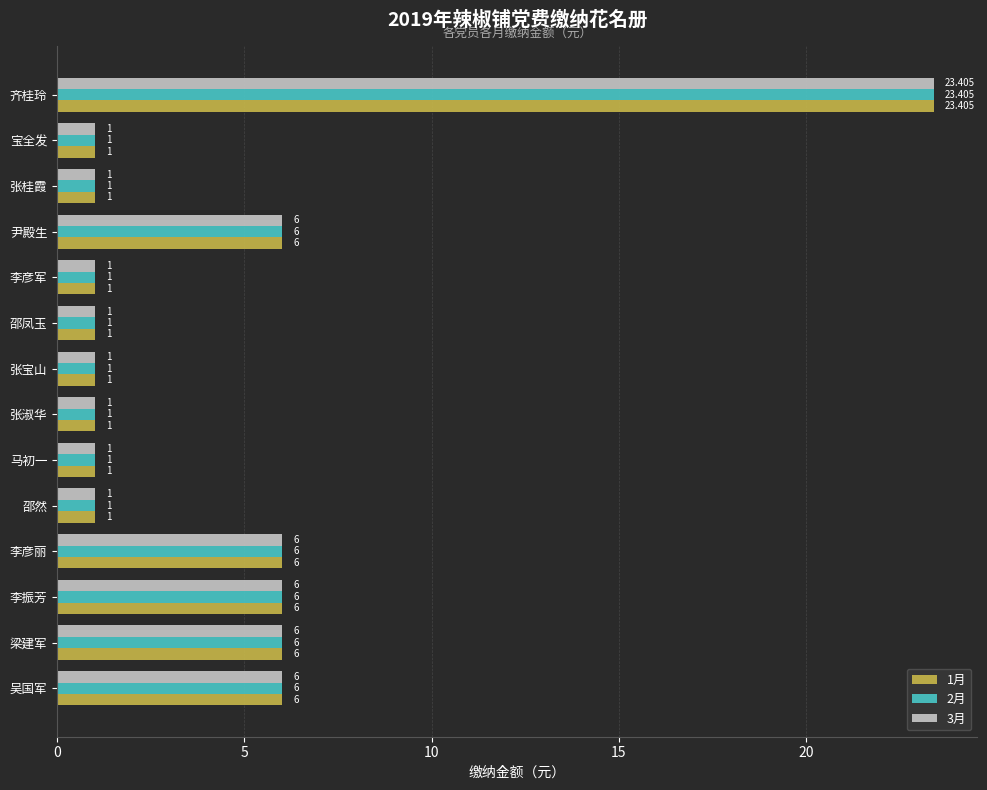

At which category is the sum across all series the highest?

齐桂玲